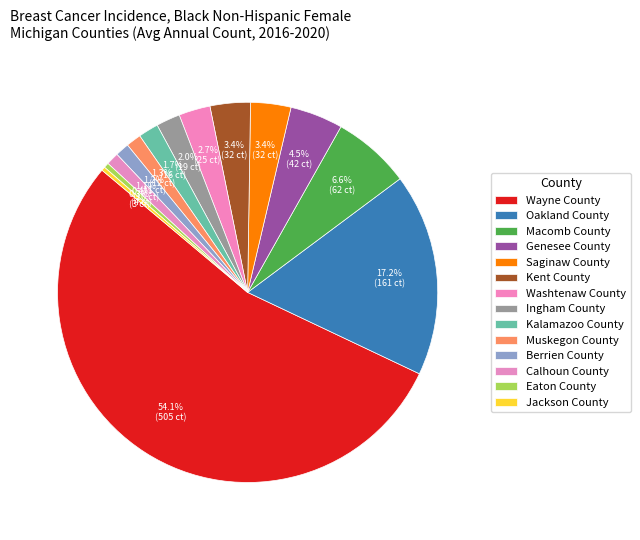

What percentage is the Oakland County slice, to the nearest percent?

17%